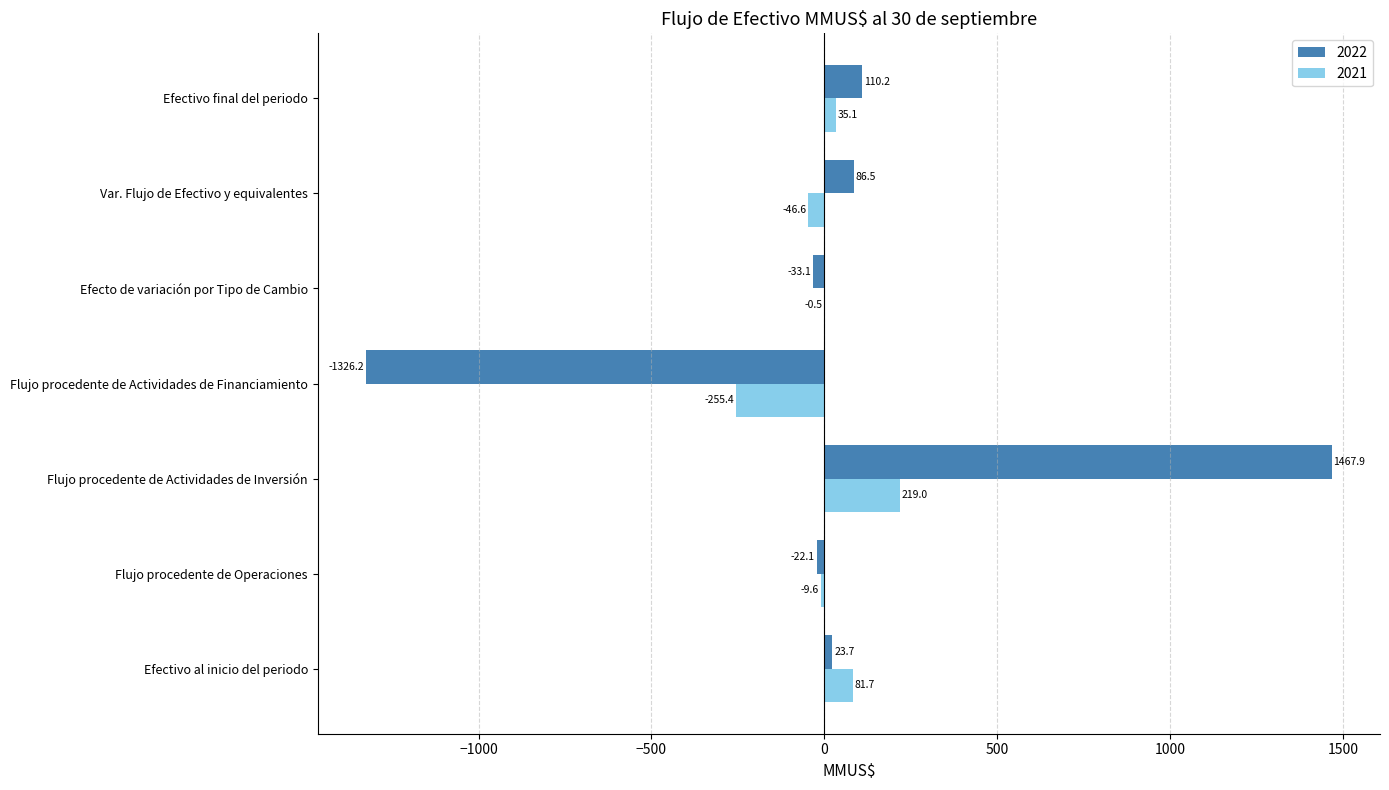

Which series changed the most between Var. Flujo de Efectivo y equivalentes and Efectivo final del periodo?

2021